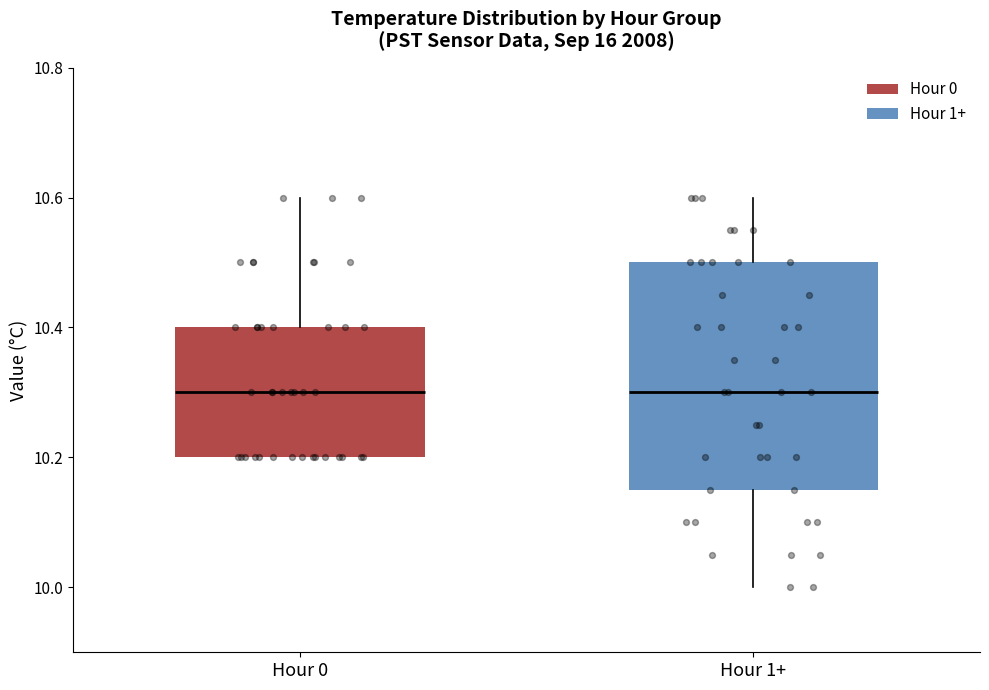

Reading left to right, read every box against the y-axis: the position of its median line, the range the box covers, and the ends of its whiskers. The values are not printed on the chart, so give them approximately, as read against the axis.

Hour 0: median 10.30, box 10.20 to 10.40, whiskers 10.20 to 10.60
Hour 1+: median 10.30, box 10.16 to 10.50, whiskers 10.00 to 10.60